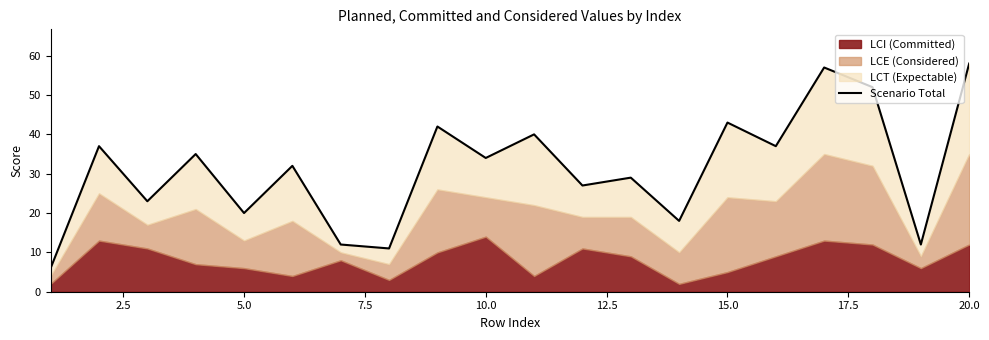

Reading left to right, what are all the values shown in this chart?

6	37	23	35	20	32	12	11	42	34	40	27	29	18	43	37	57	52	12	58